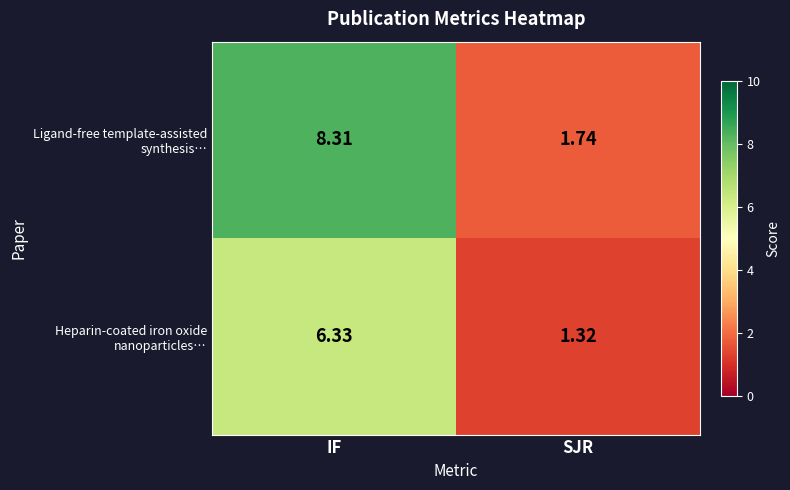

Count the number of data series in this chart.

2